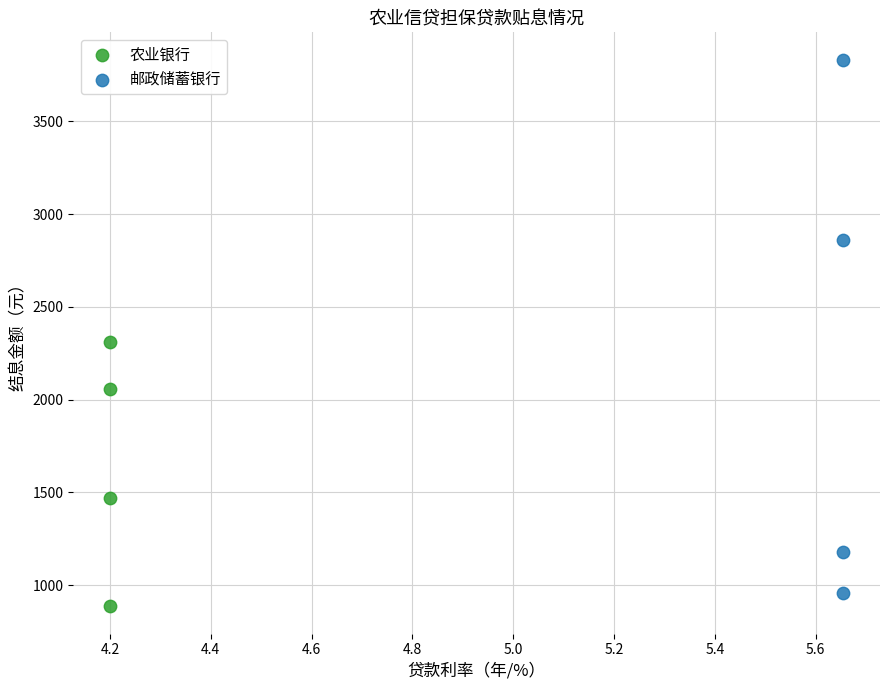

Which series contains the highest Y value?

邮政储蓄银行